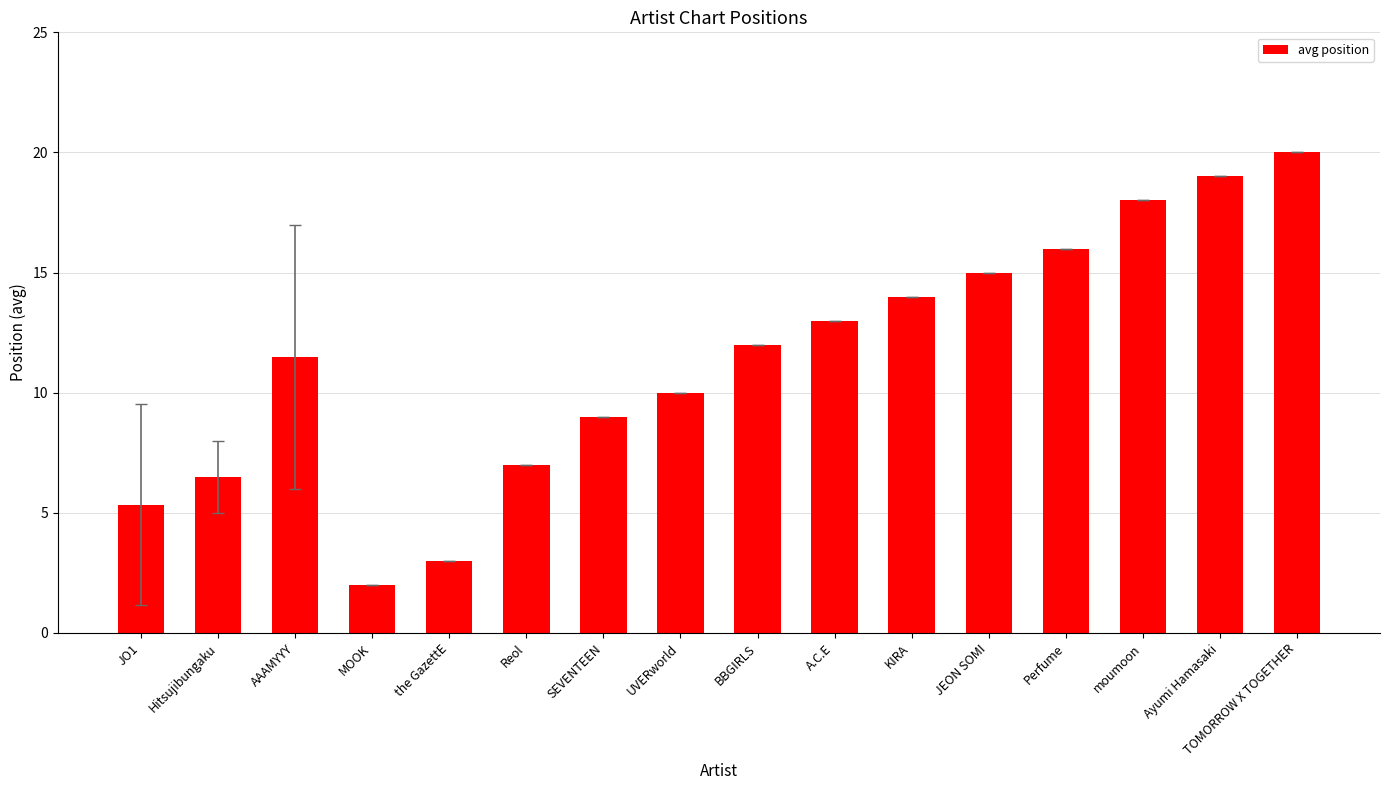

What is the sum of all values?

181.3